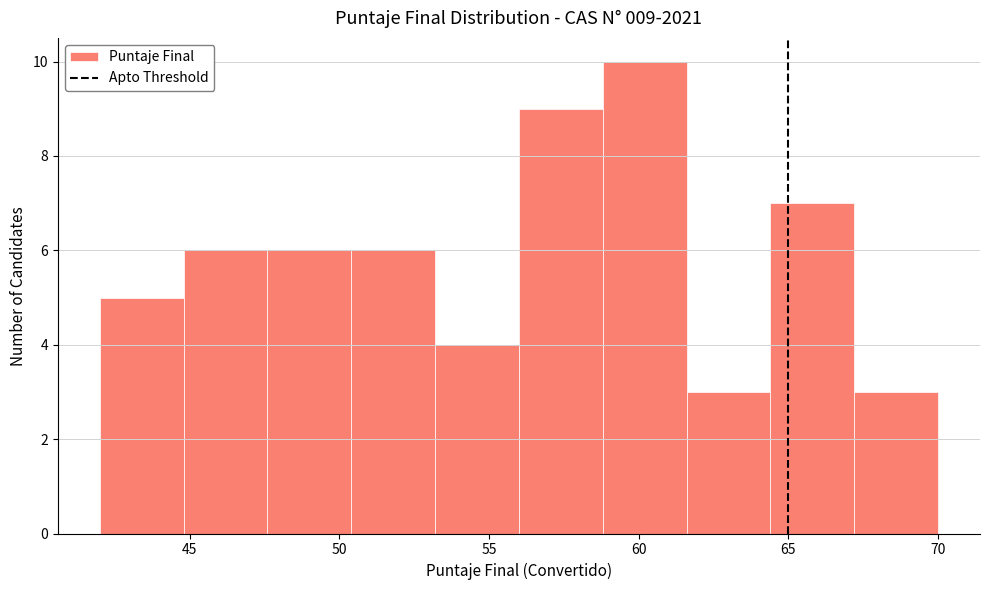

Over which range of the x-axis is the bar tallest?

58.8 to 61.6